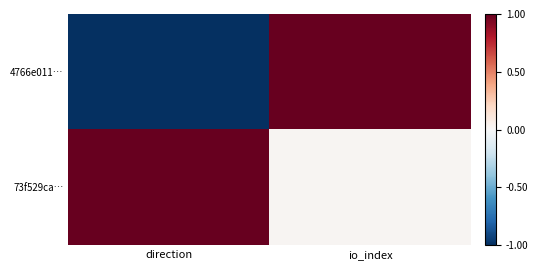

Which series changed the most between direction and io_index?

4766e011…